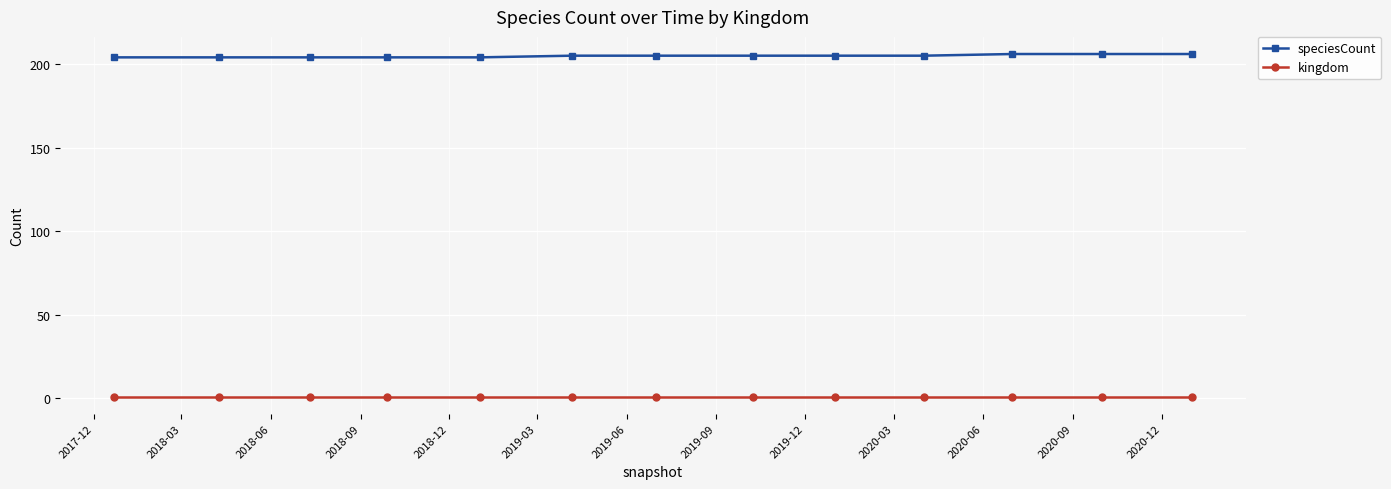

How many series are shown in this chart?

2